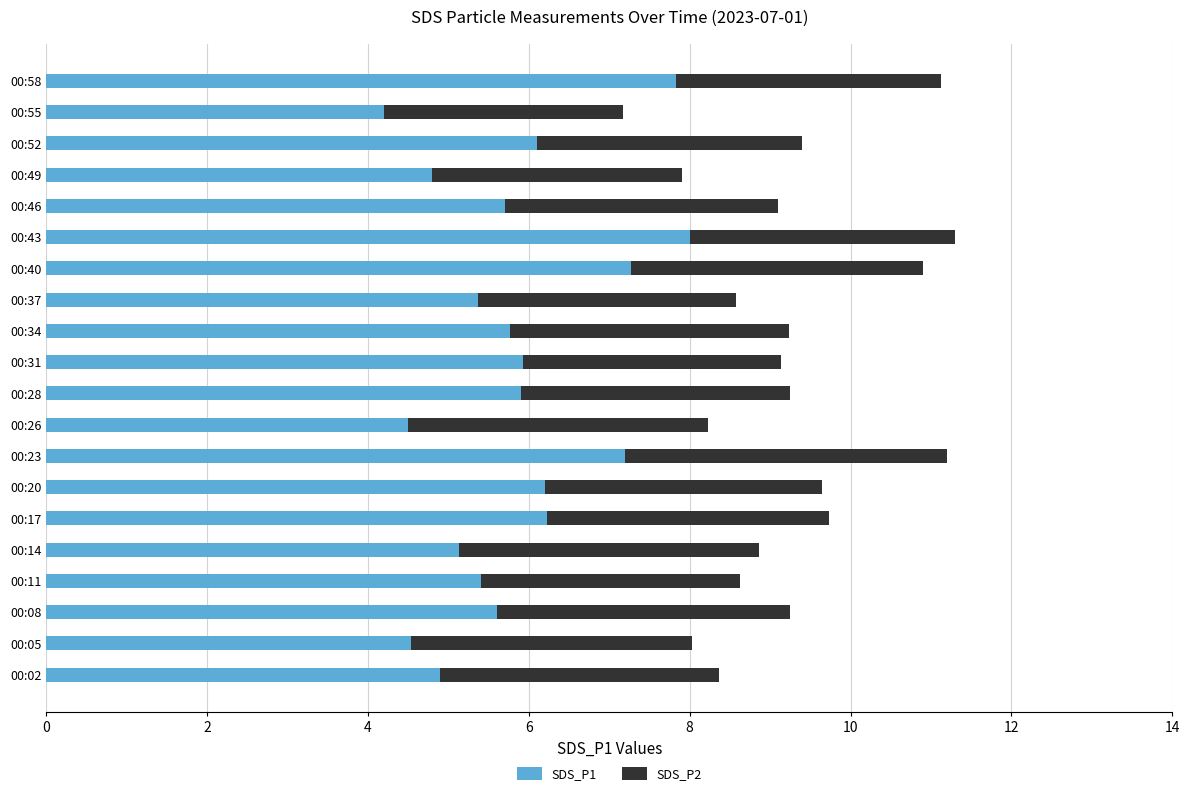

What is the lowest value of the SDS_P1 series?

4.2